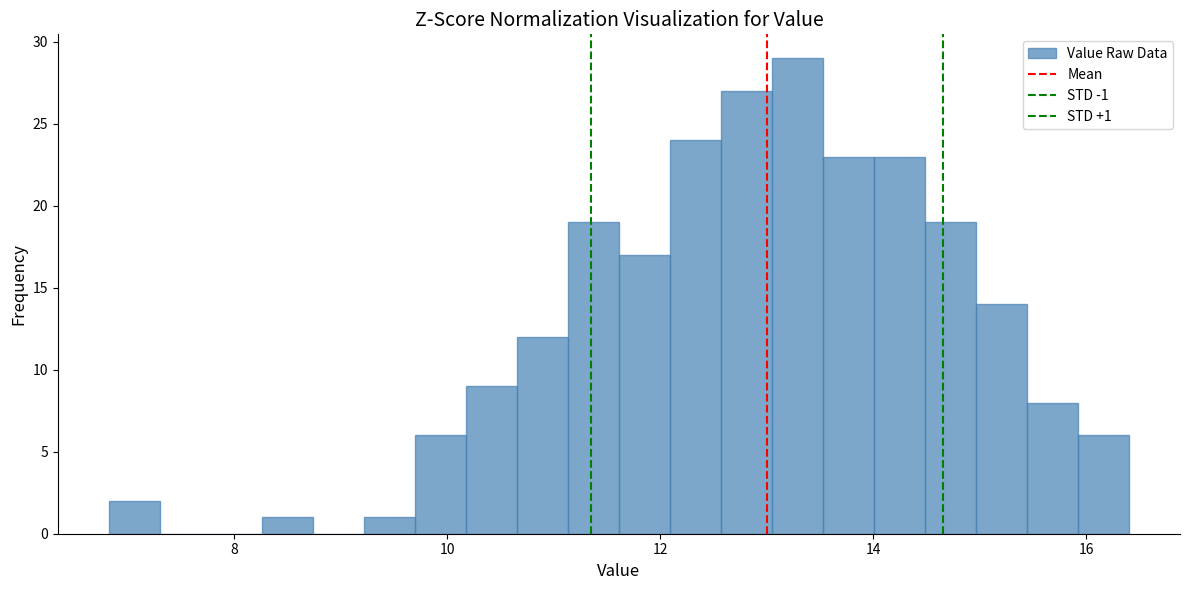

Read against the x-axis, roughly where is the centre of the tallest bar?

13.2